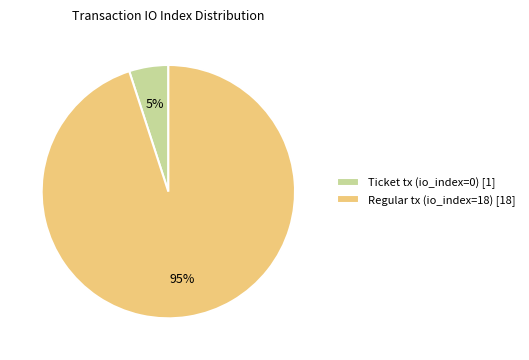

What percentage is the Ticket tx (io_index=0) [1] slice, to the nearest percent?

5%